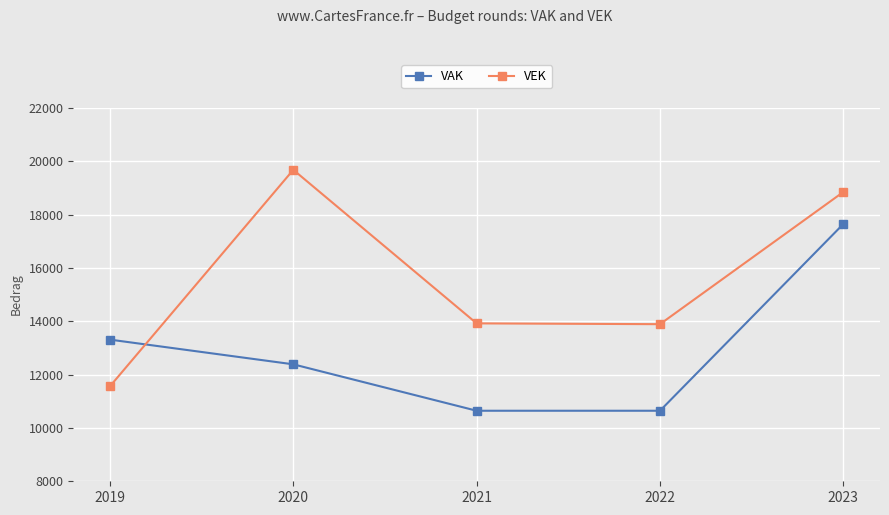

List the series in order of their peak value, lowest first.

VAK, VEK